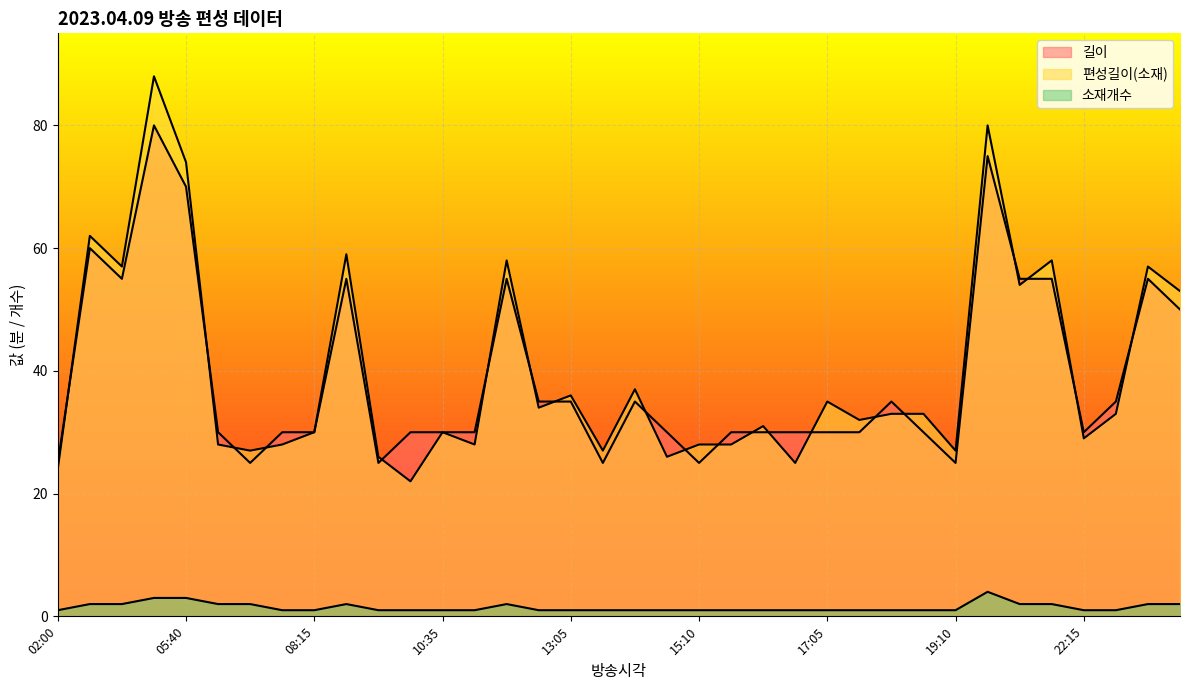

What are all the series names shown in the legend?

길이, 편성길이(소재), 소재개수